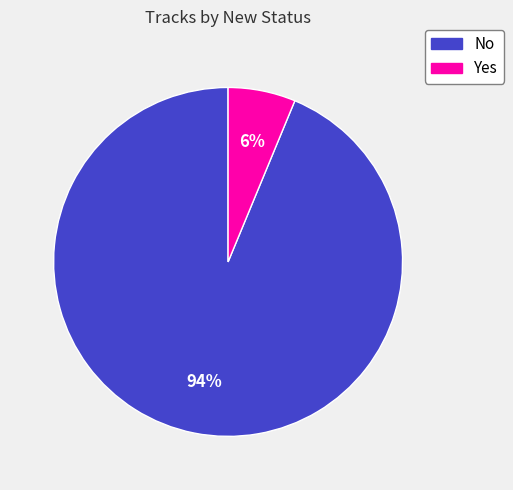

Rank the categories by value from lowest to highest.

Yes, No